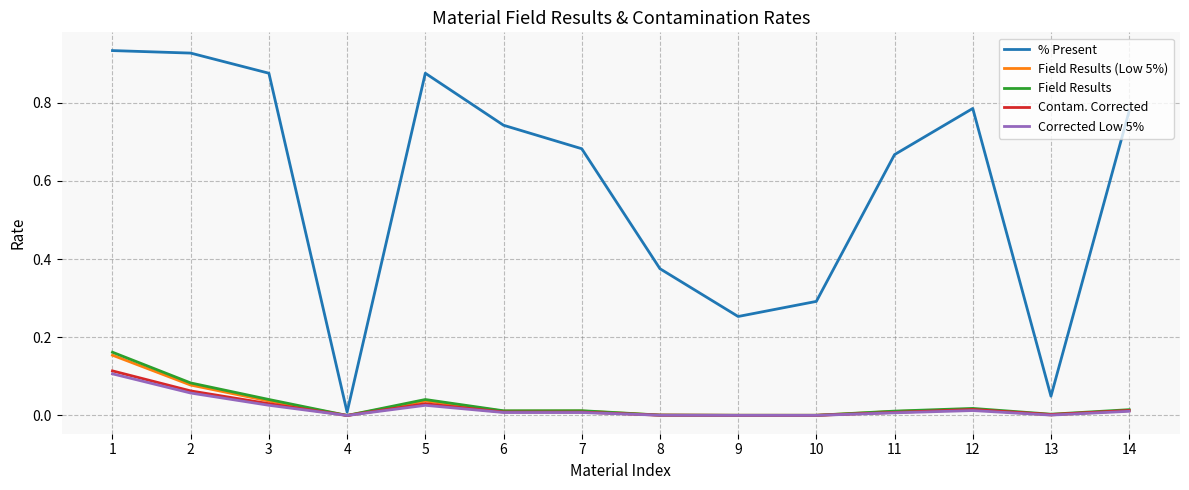

Between 8 and 13, which series saw the biggest shift?

% Present